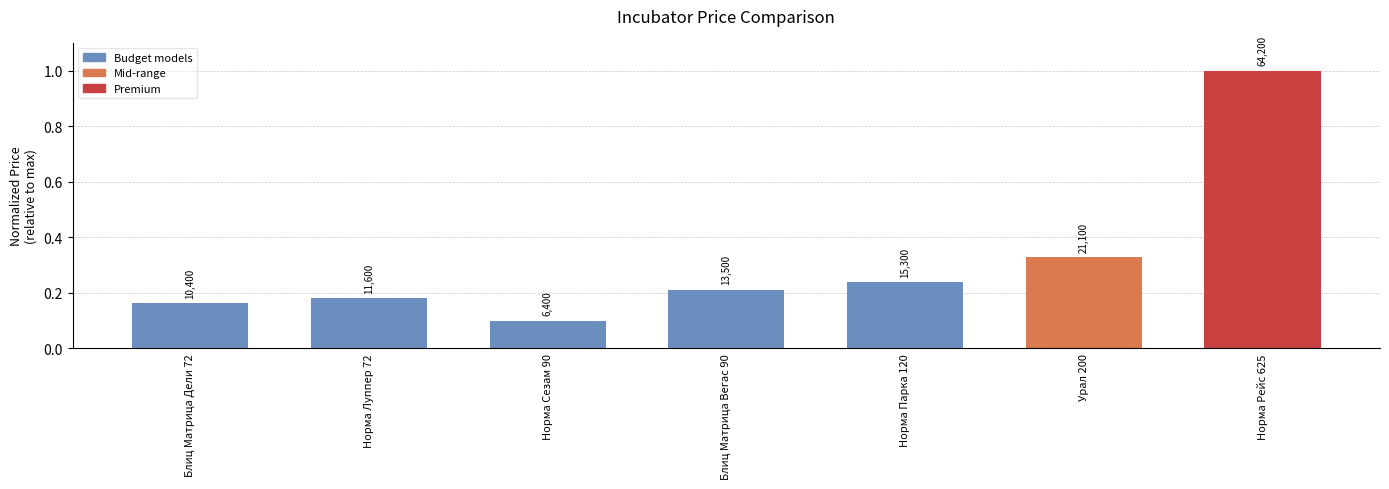

What position from the left is Норма Луппер 72?

2